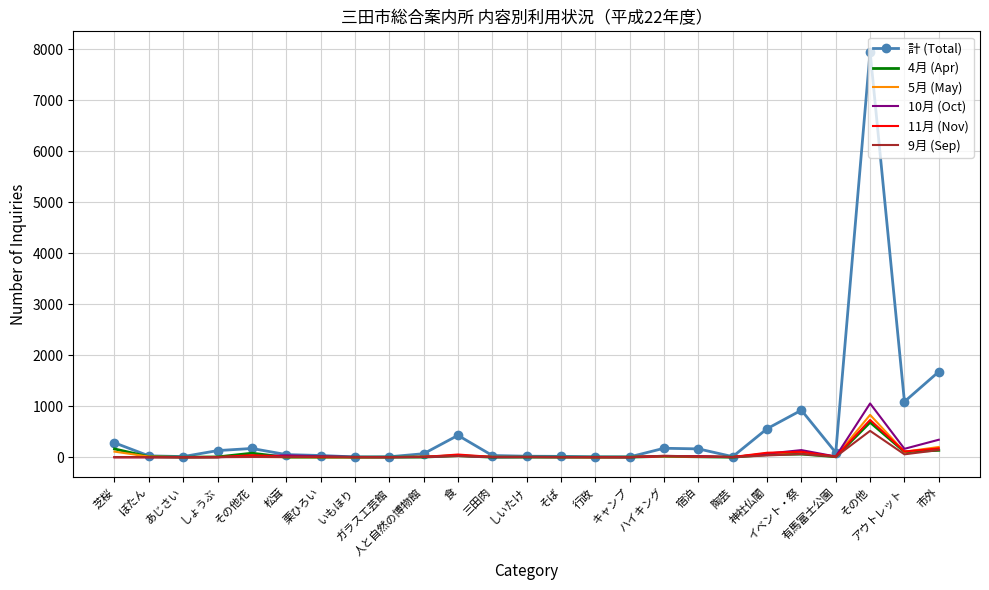

What is the greatest value displayed?

7950